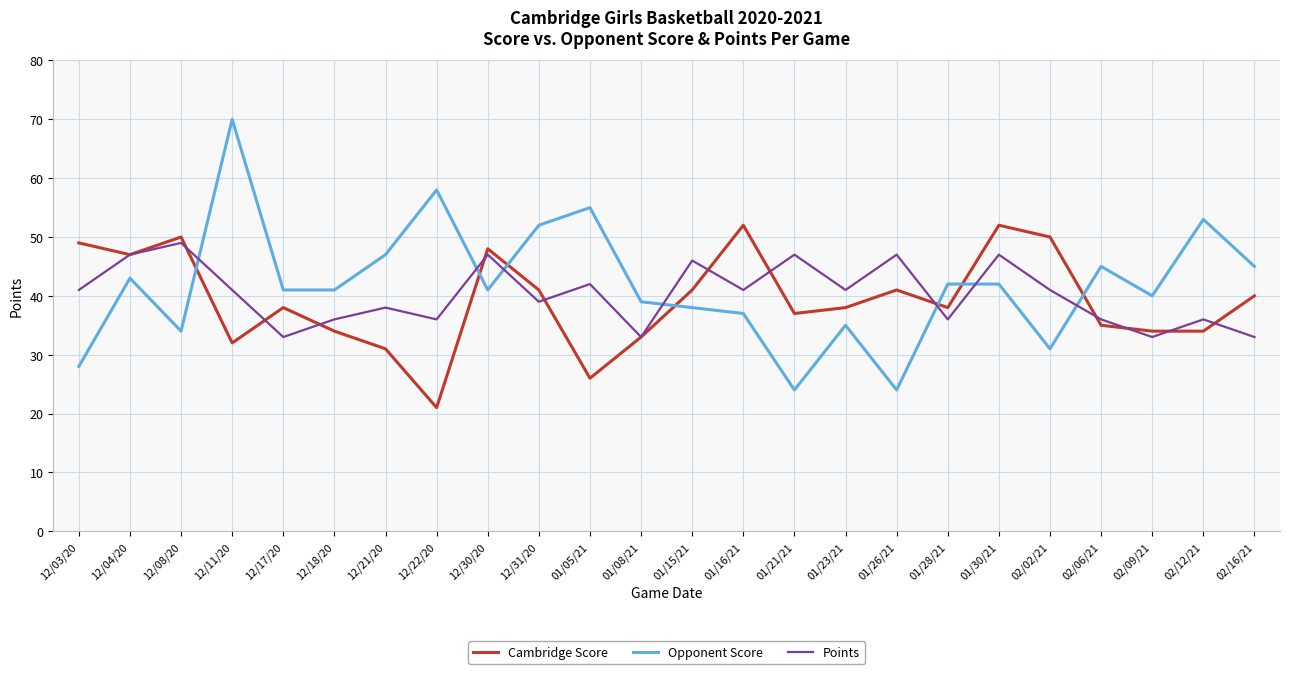

What is the maximum value for Opponent Score?

70